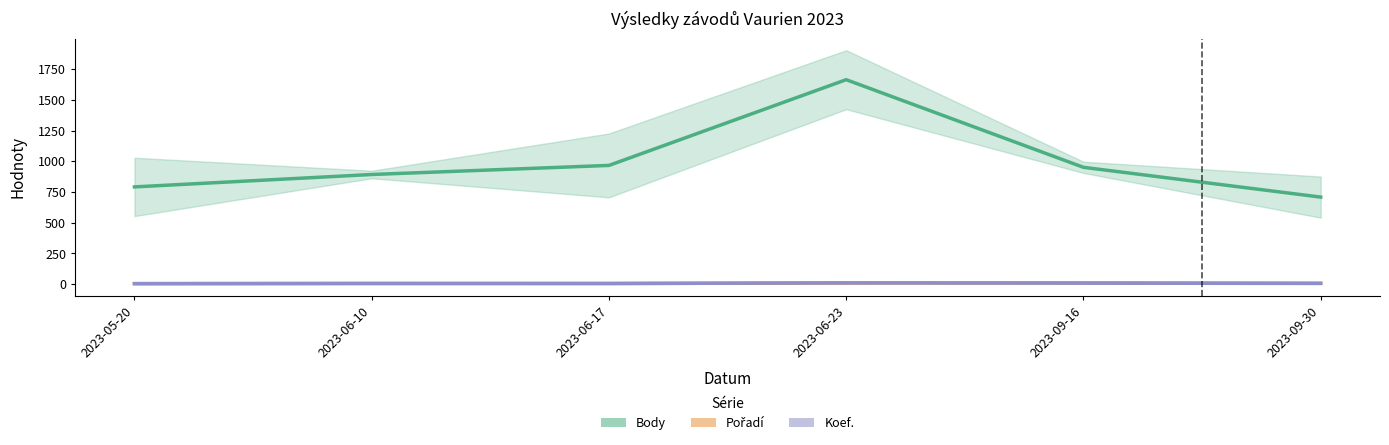

Does the chart have visible grid lines?

No